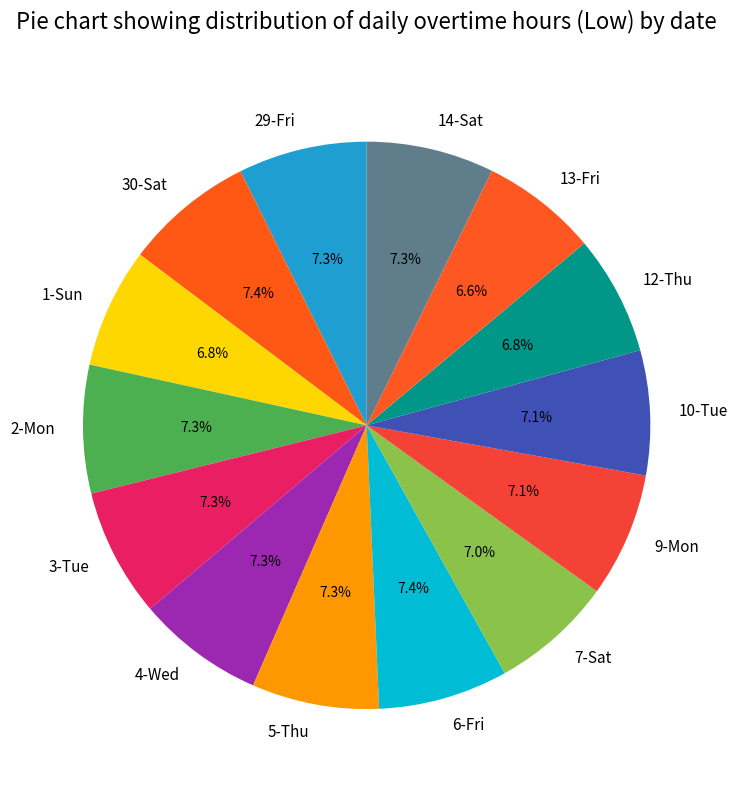

Approximately how many times larger is the value at 13-Fri compared to 1-Sun?

1.0